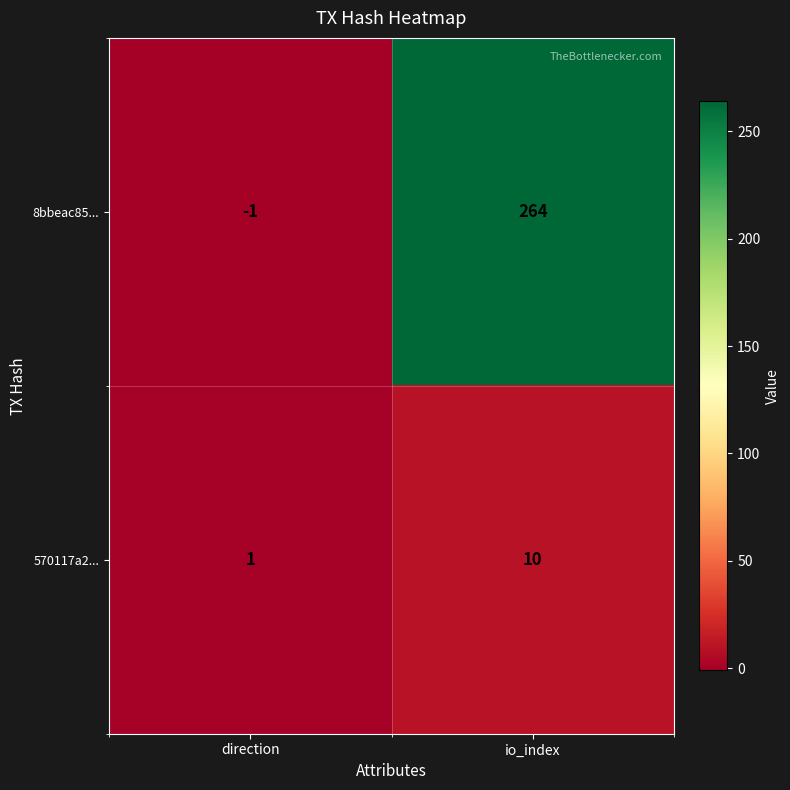

What is the sum of all 8bbeac85... values?

263